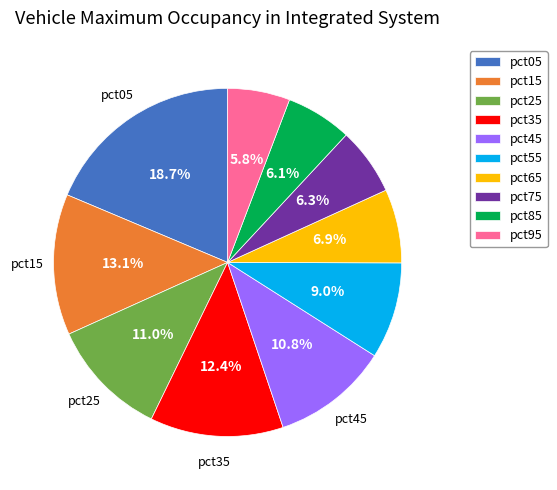

How many slices are in this pie chart?

10